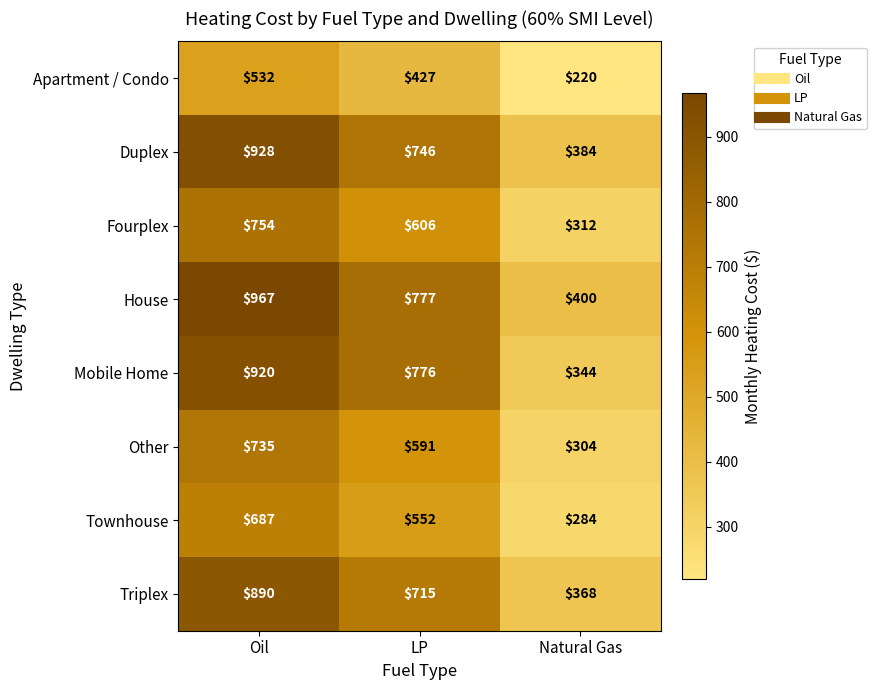

List the series in order of their peak value, highest first.

House, Duplex, Mobile Home, Triplex, Fourplex, Other, Townhouse, Apartment / Condo